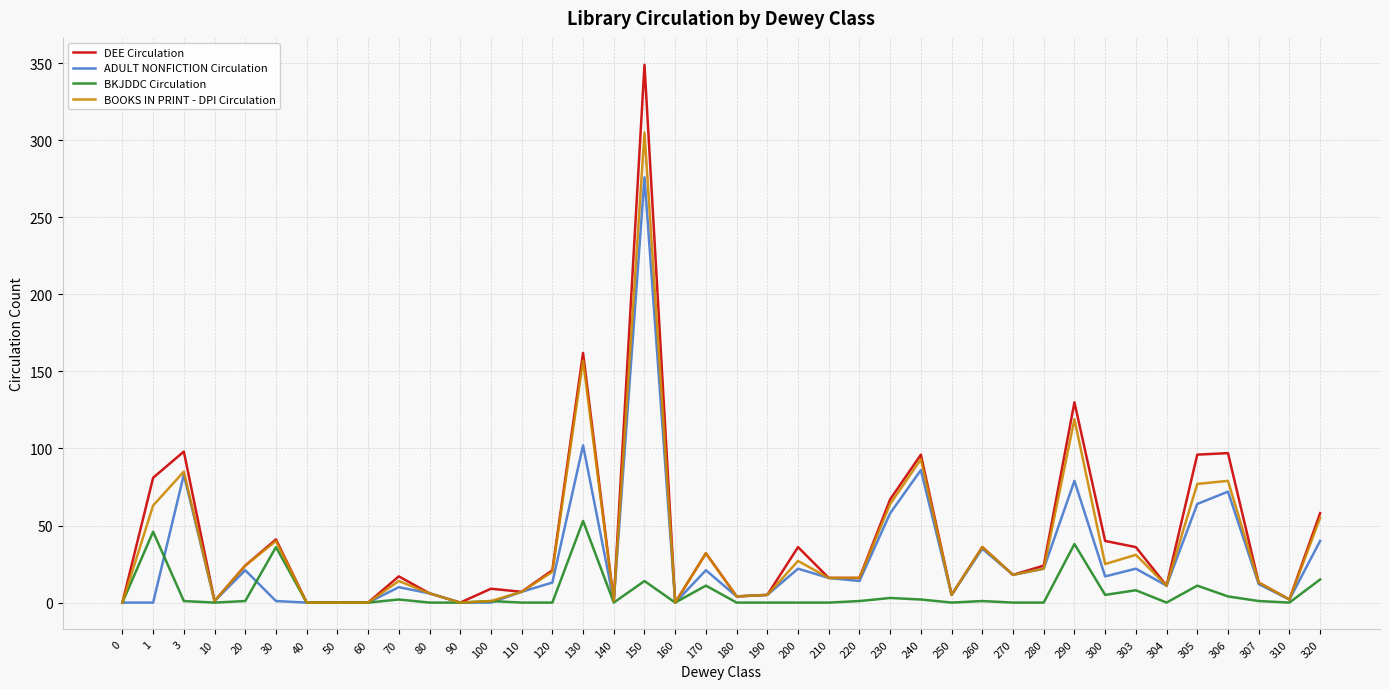

True or false: BOOKS IN PRINT - DPI Circulation has more than 2 interior local peaks.

True